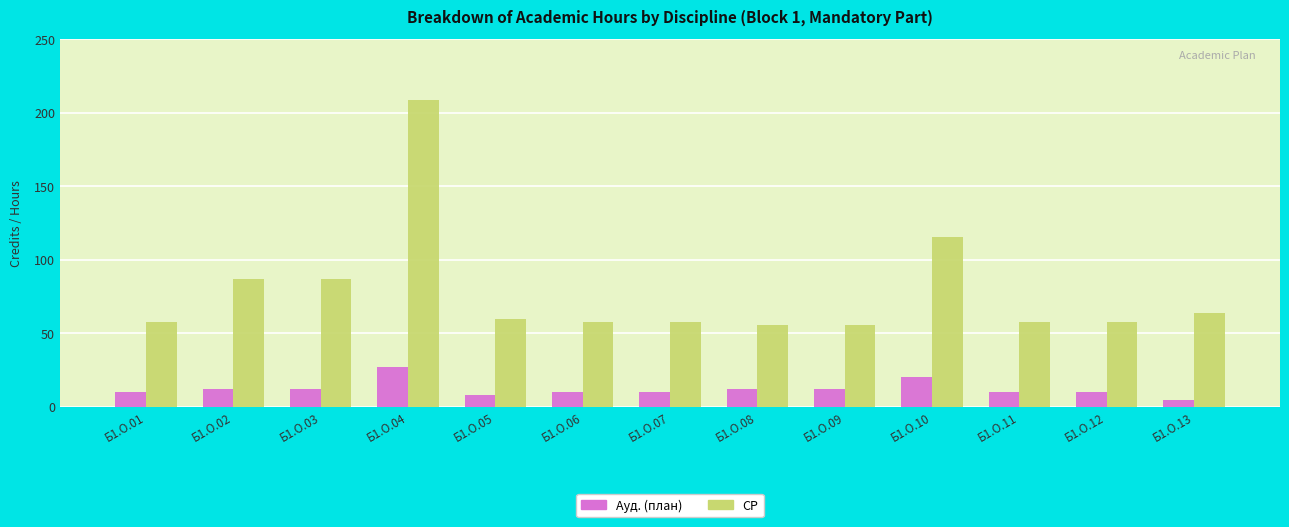

Which category has the highest value across all series?

Б1.О.04